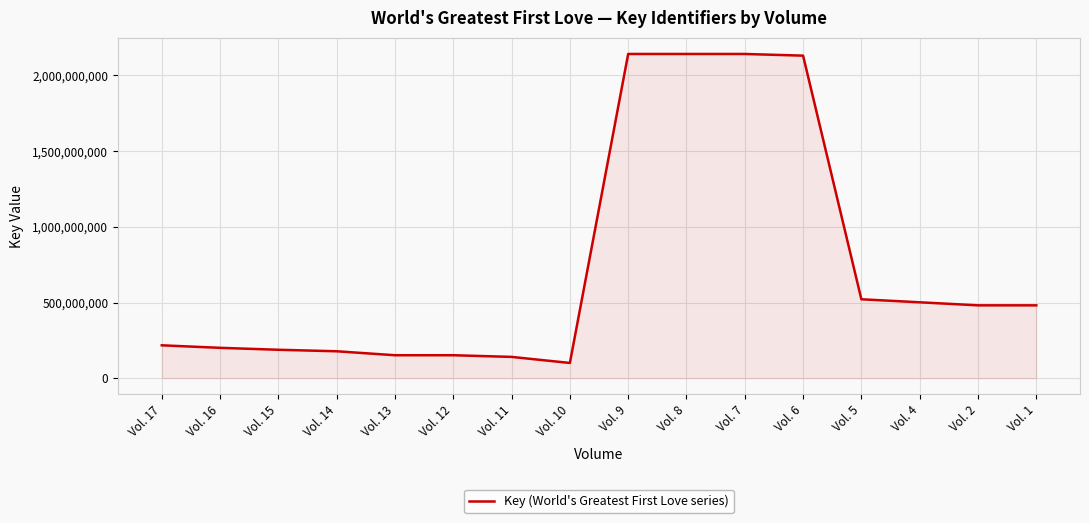

Is it true that the value at Vol. 6 is 2130364905?

True